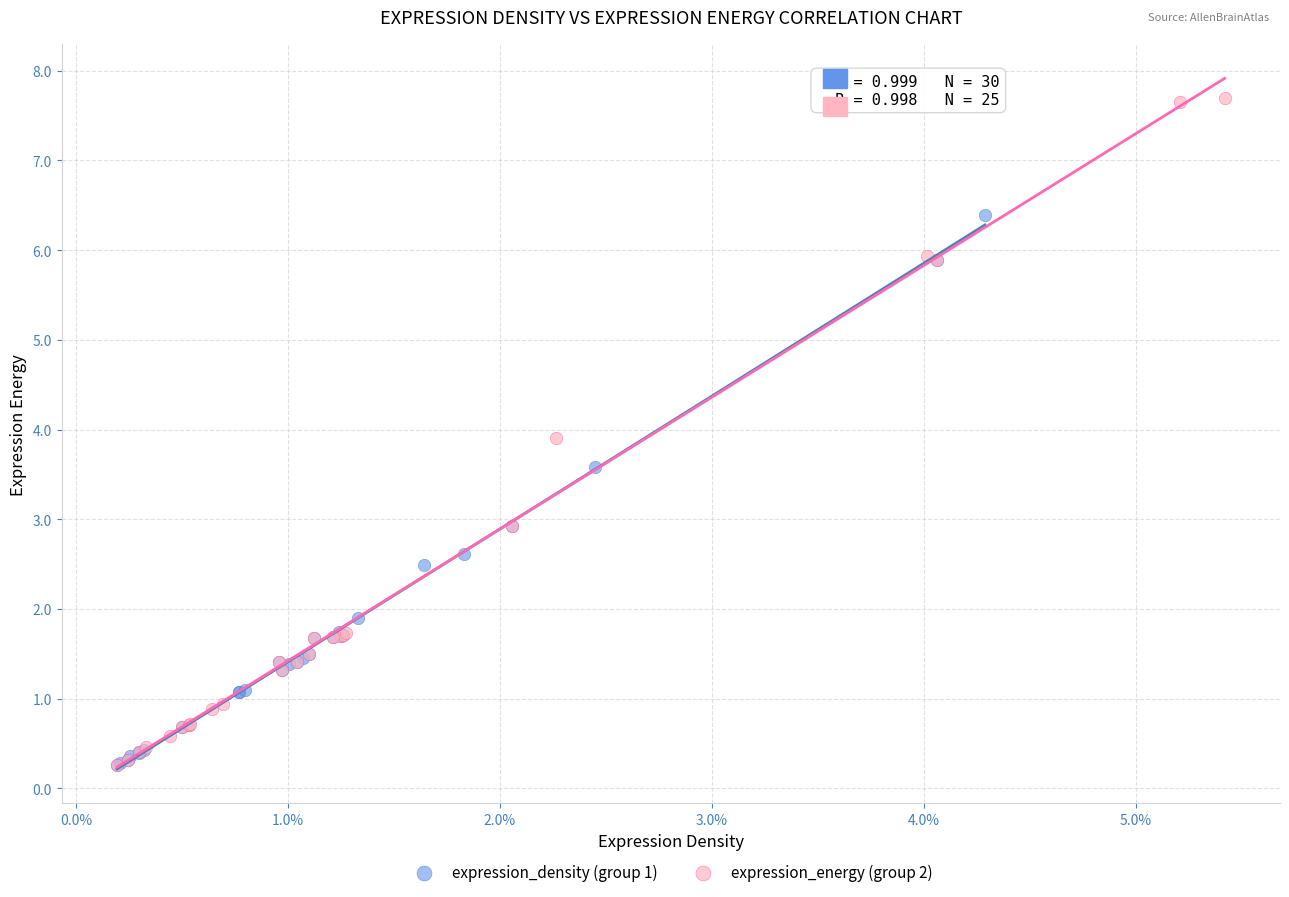

Which series reaches the maximum Y coordinate?

expression_energy (group 2)